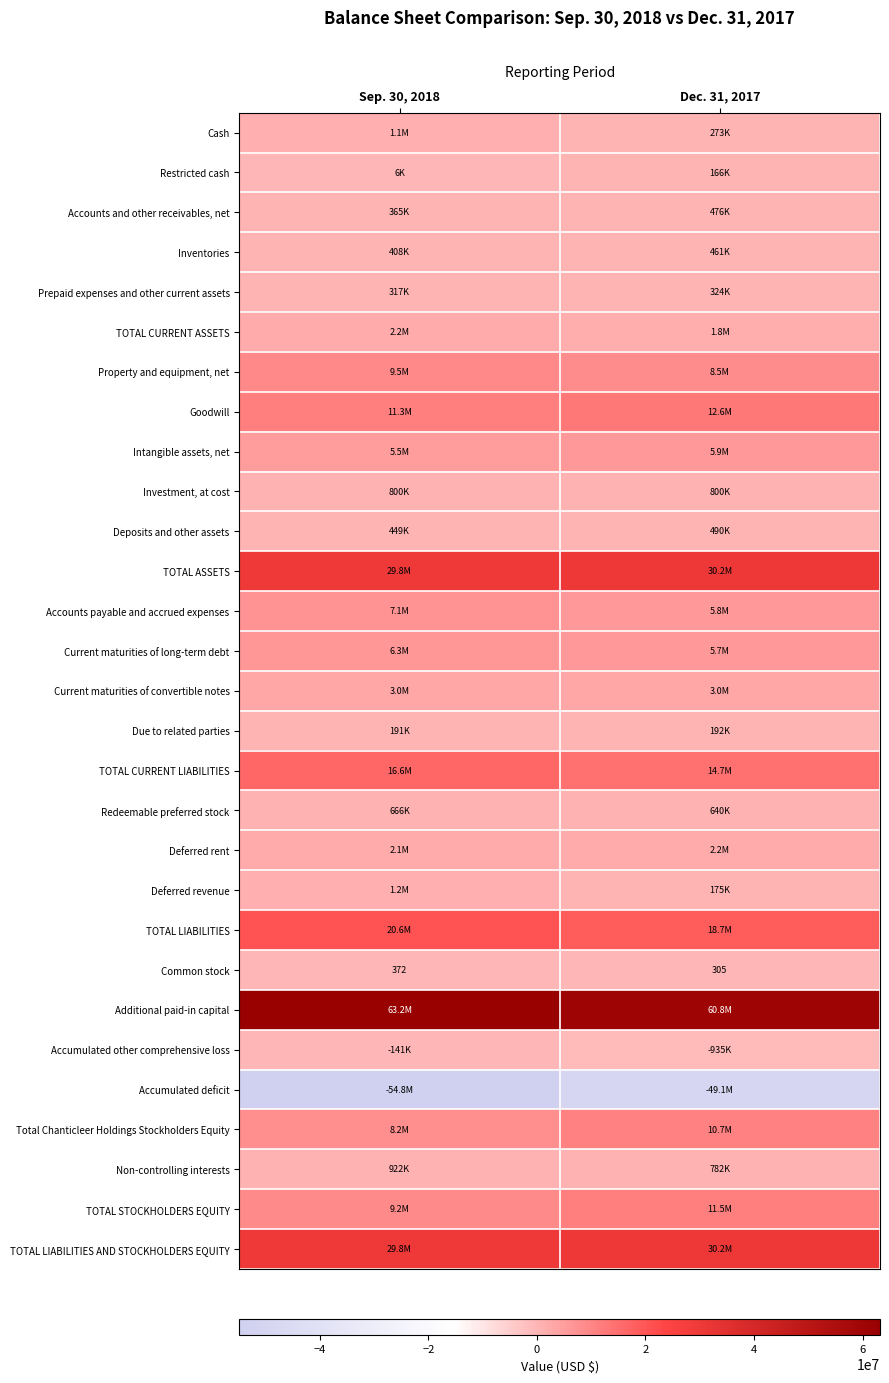

At which category does the chart reach its minimum across all series?

Sep. 30, 2018